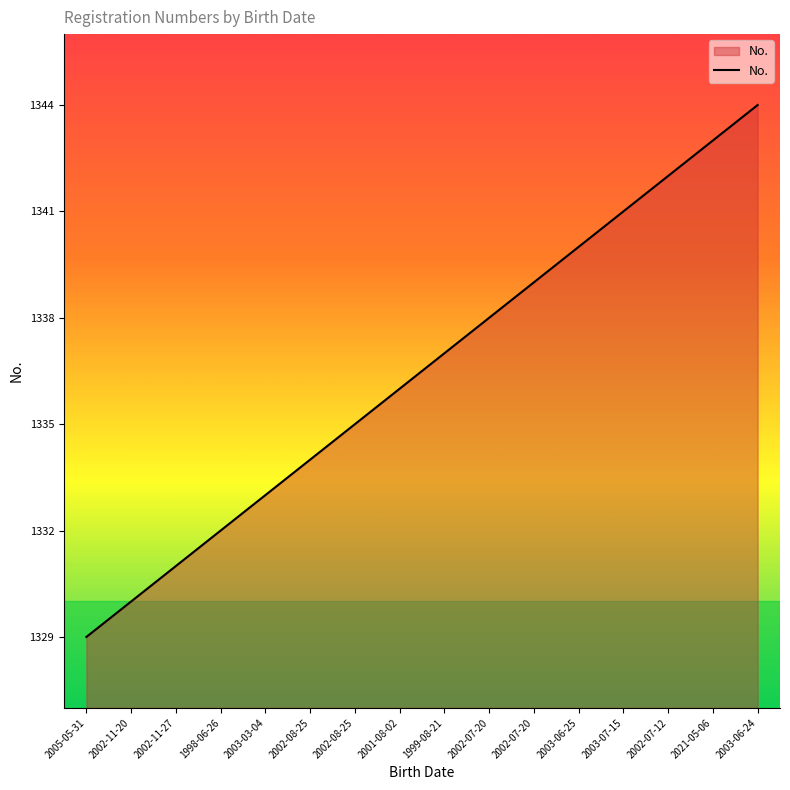

What is the label of the 12th point from the left?

2003-06-25